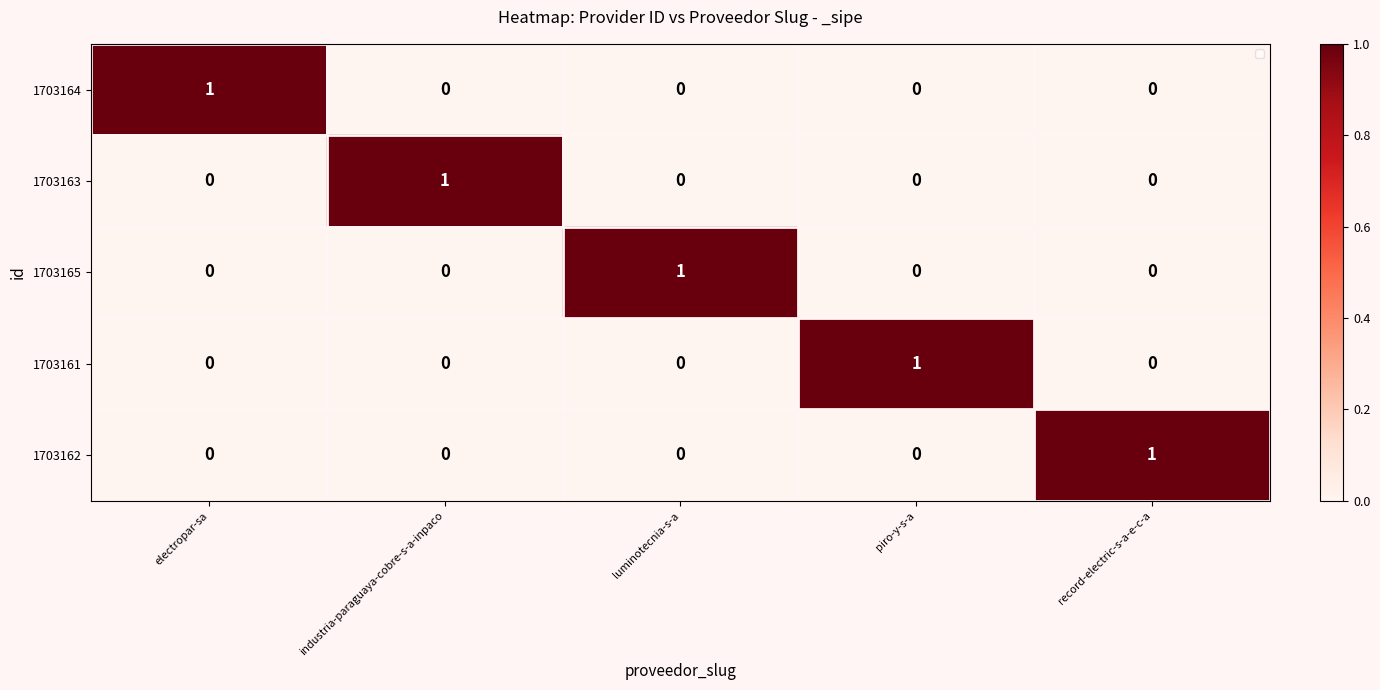

True or false: 1703164 has a value of 0 at industria-paraguaya-cobre-s-a-inpaco.

True